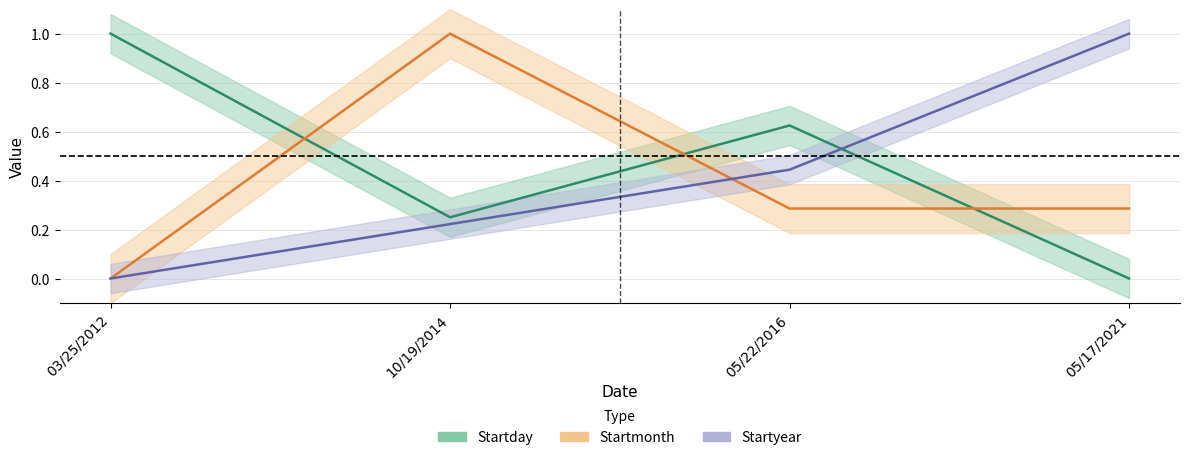

Is this an area chart (filled region under the line)?

No